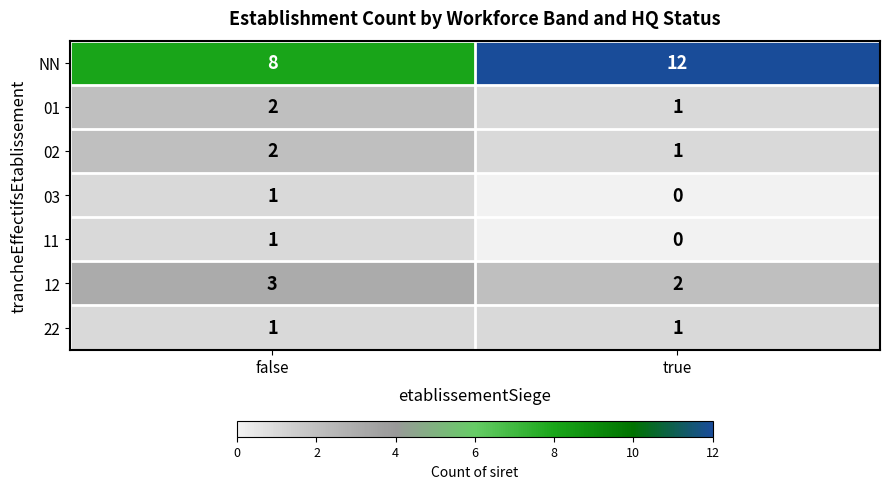

At which category is the sum across all series the highest?

false